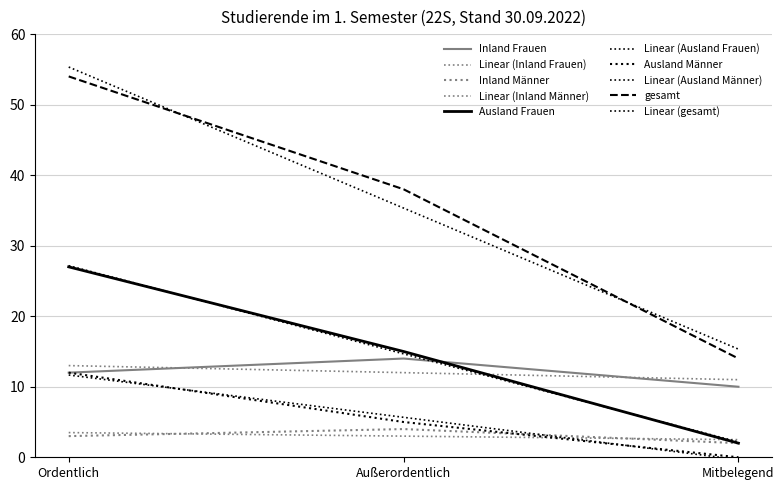

Count the number of data series in this chart.

10